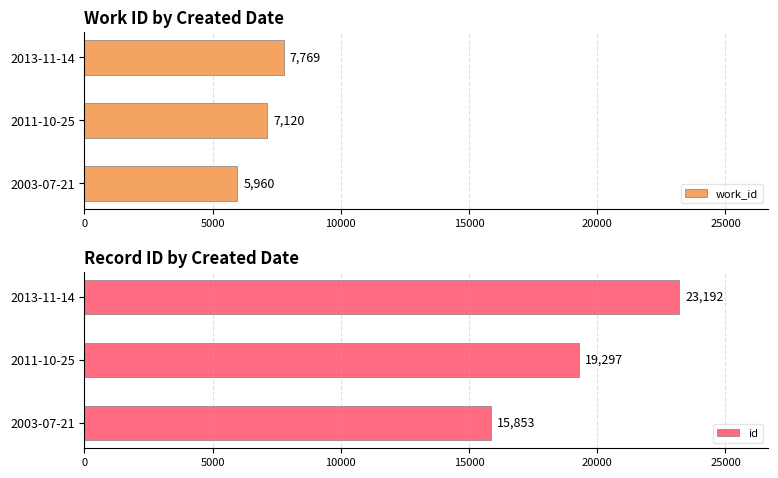

What is the maximum value shown in the chart?

23192